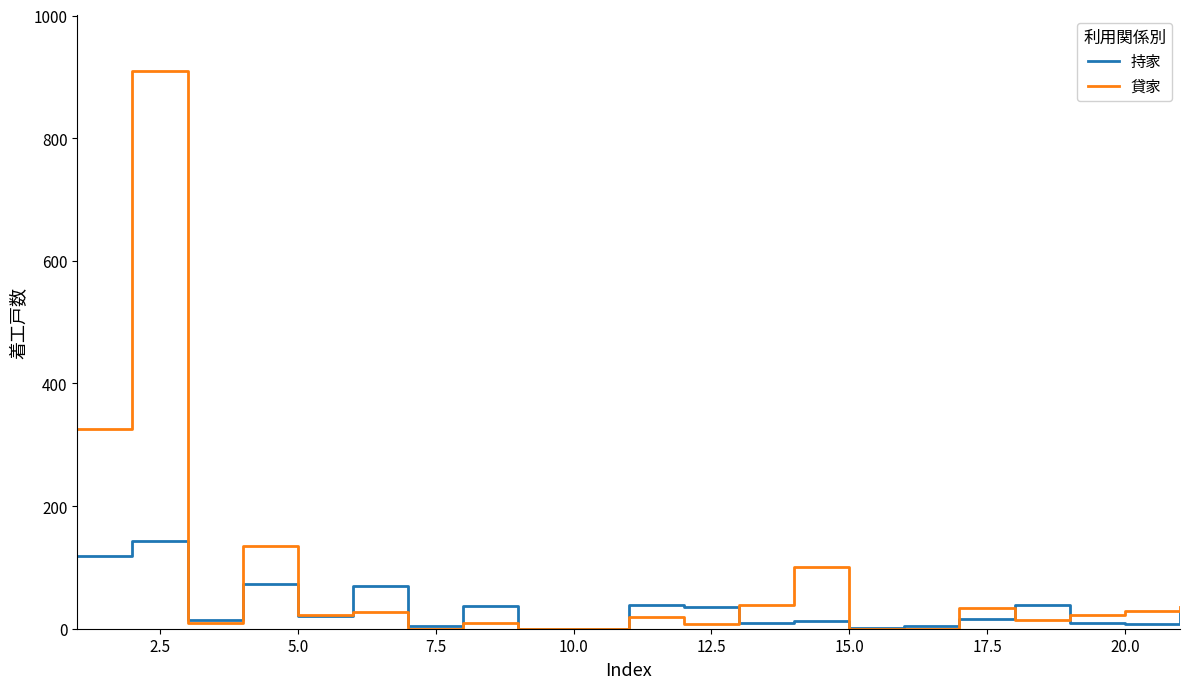

Which series has the largest range (max minus min)?

貸家